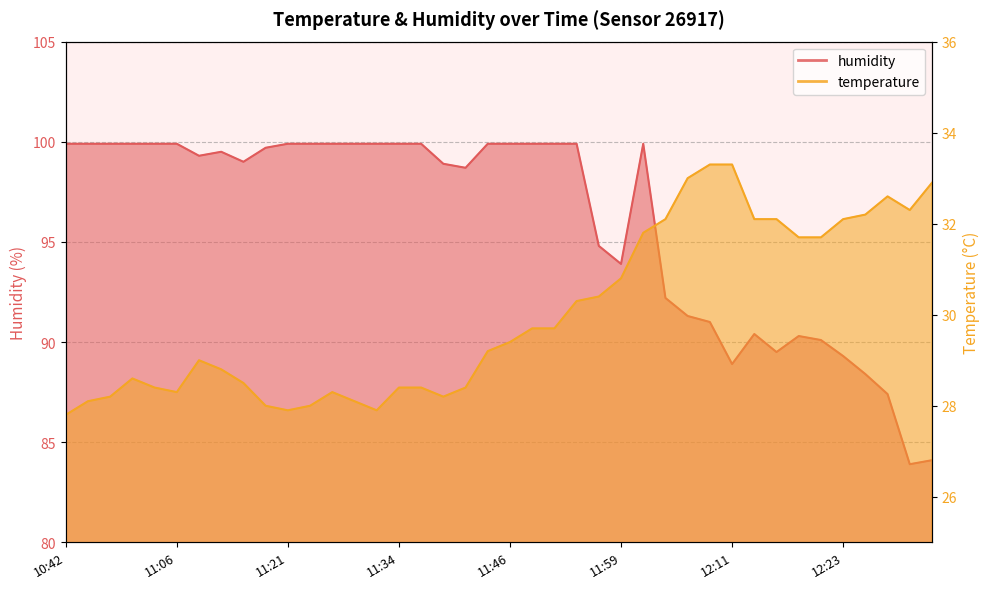

What is the value of the humidity point at the 15th from the left?

99.9